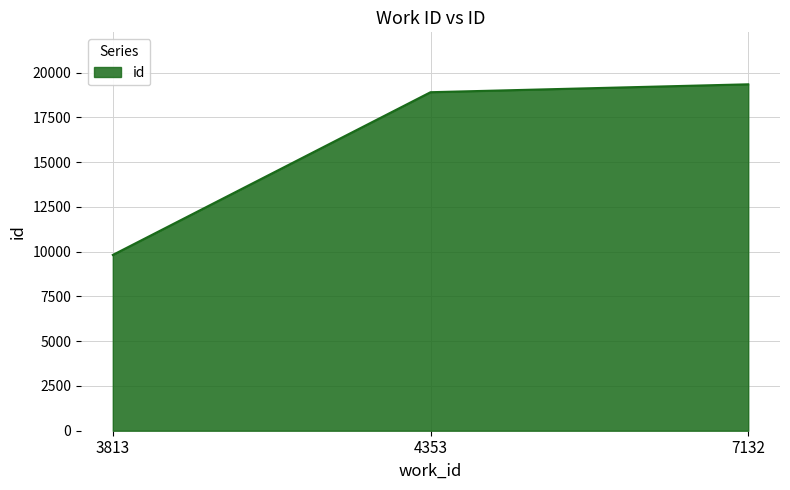

Which category has the highest value across all series?

7132